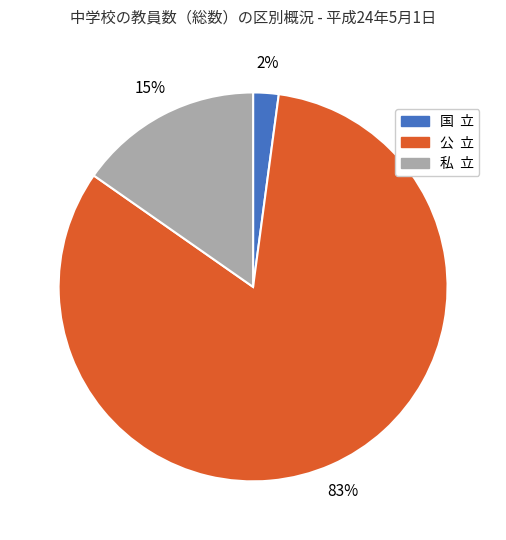

How many segments does this pie chart have?

3